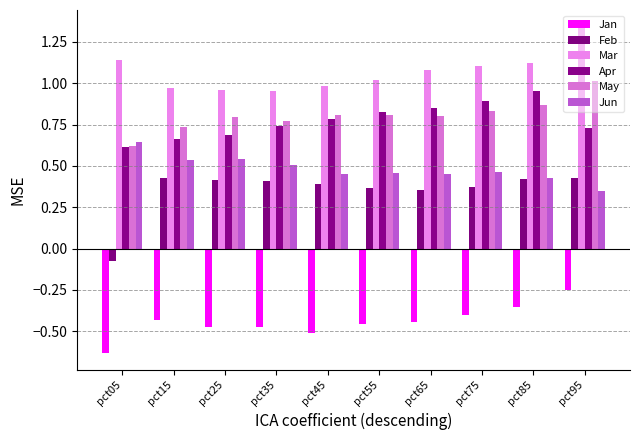

Is the value of Mar at pct55 greater than the value of Jan at pct15?

Yes